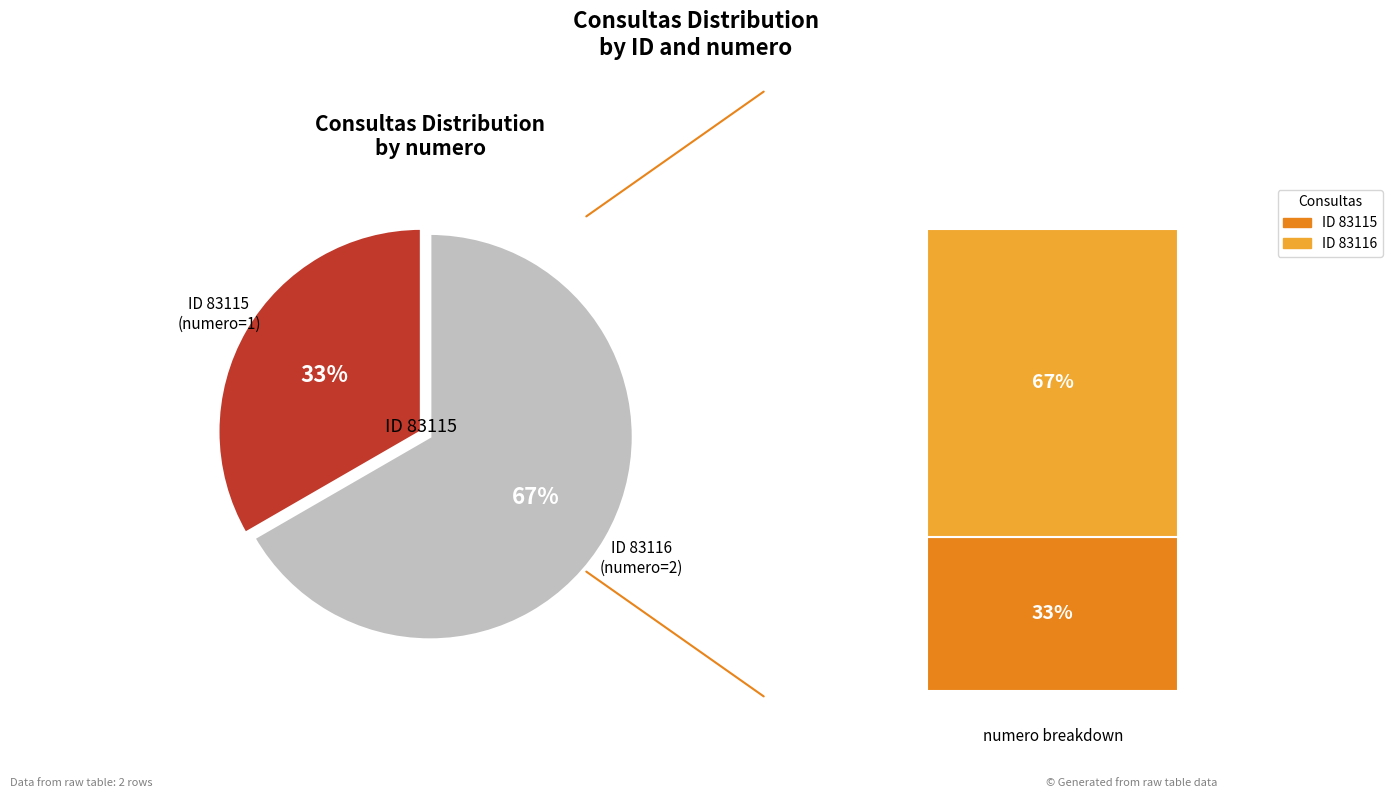

Is it true that 83116 is 67% of the pie?

True